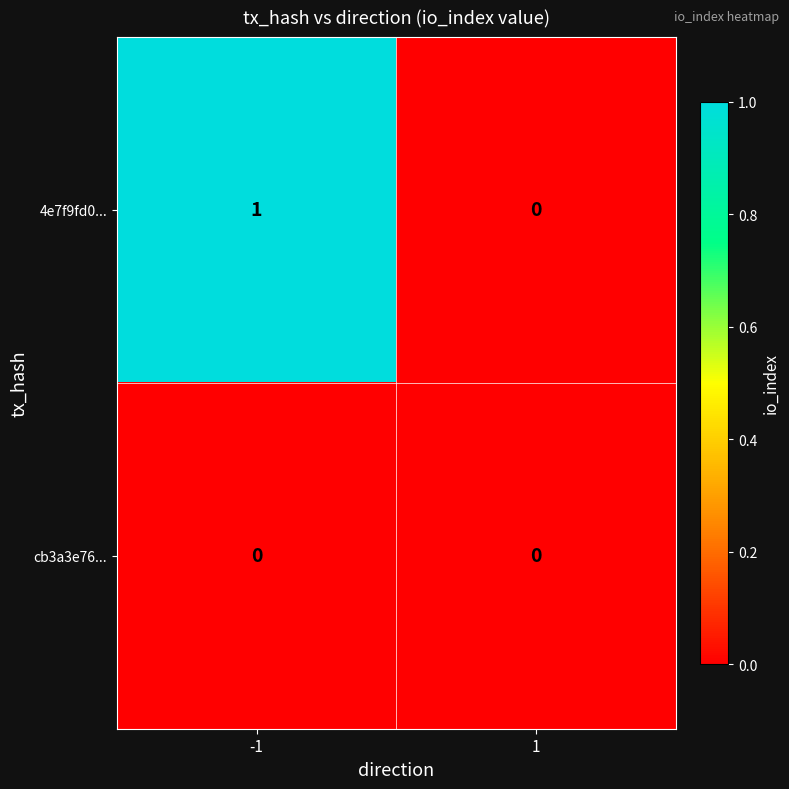

List the series in order of their peak value, highest first.

4e7f9fd0..., cb3a3e76...